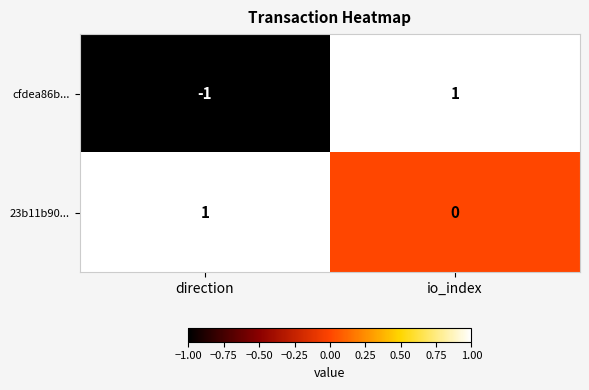

Is it true that cfdea86b... equals 0 at io_index?

False